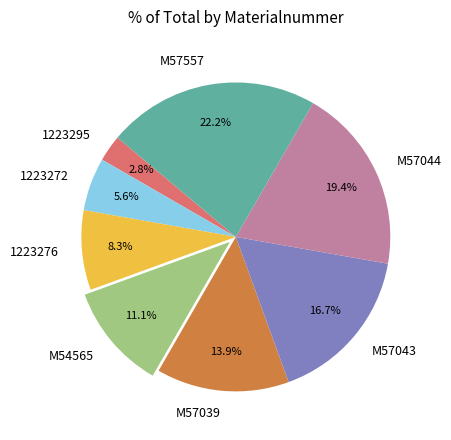

How many slices are in this pie chart?

8